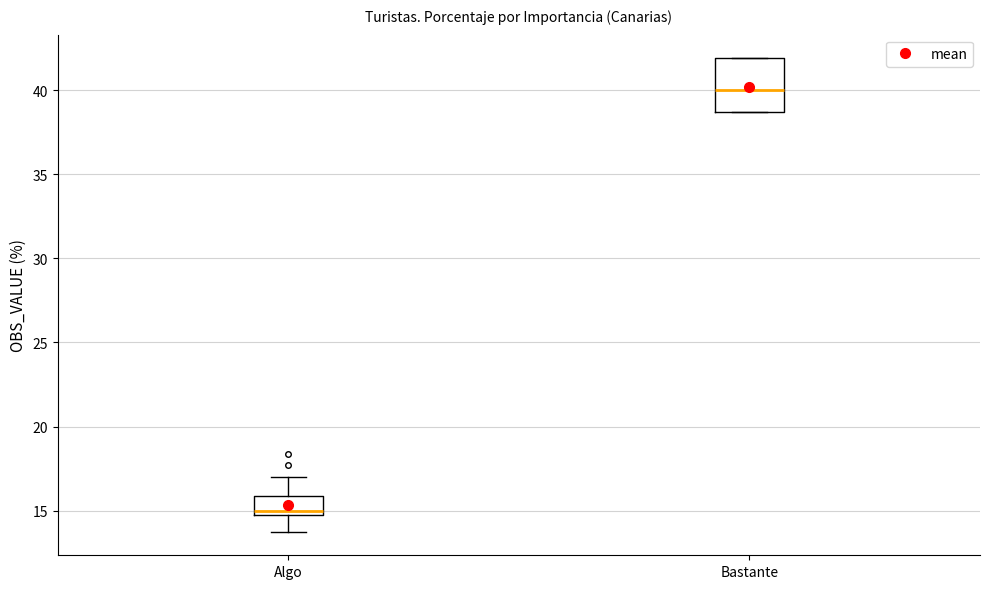

Reading left to right, transcribe this box plot: for each box, give where its median line is, the range the box spans, and where its two whiskers end, as read against the y-axis. The values are not printed on the chart, so give them approximately, as read against the axis.

Algo: median 15.0, box 14.5 to 16.0, whiskers 14.0 to 17.0
Bastante: median 40.0, box 38.5 to 42.0, whiskers 38.5 to 42.0